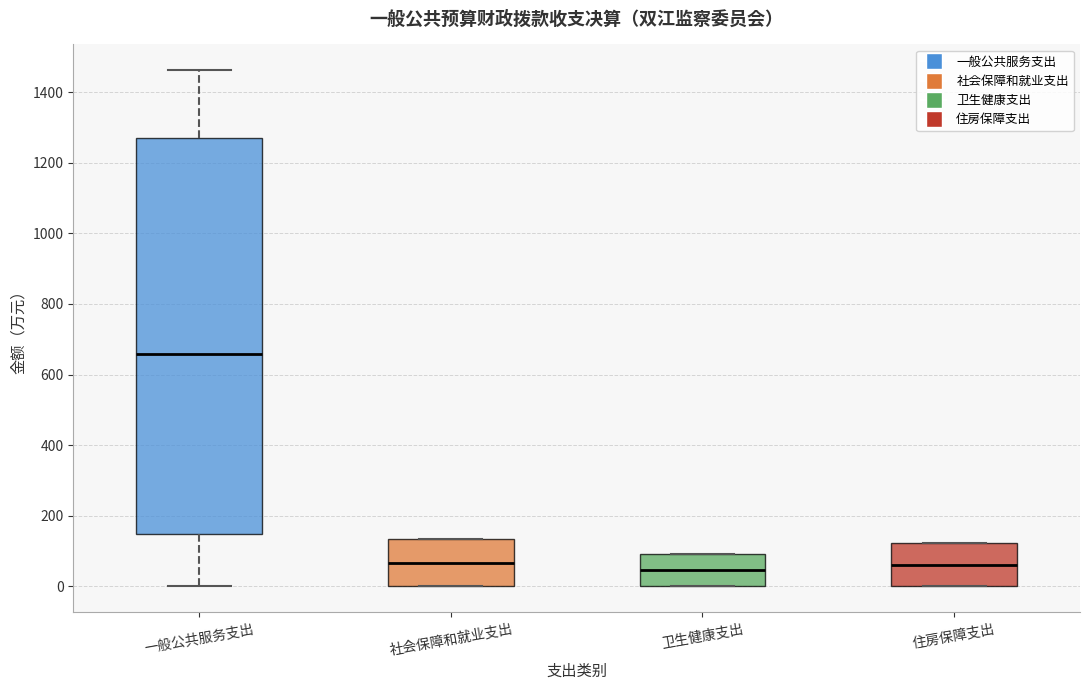

Reading left to right, read every box against the y-axis: the position of its median line, the range the box covers, and the ends of its whiskers. The values are not printed on the chart, so give them approximately, as read against the axis.

一般公共服务支出: median 660, box 140 to 1260, whiskers 0 to 1460
社会保障和就业支出: median 60, box 0 to 140, whiskers 0 to 140
卫生健康支出: median 40, box 0 to 100, whiskers 0 to 100
住房保障支出: median 60, box 0 to 120, whiskers 0 to 120